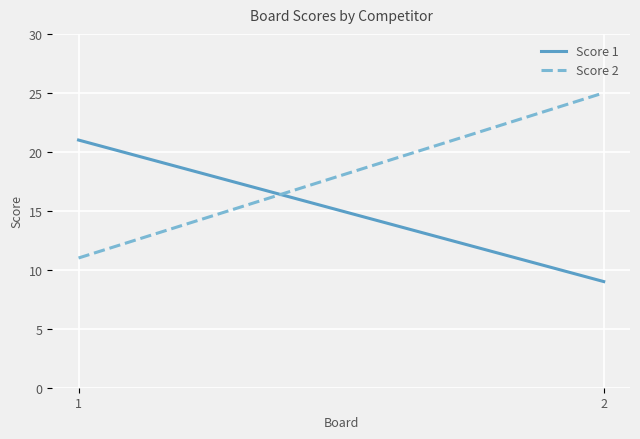

What is the difference between the highest and lowest values at 1?

10